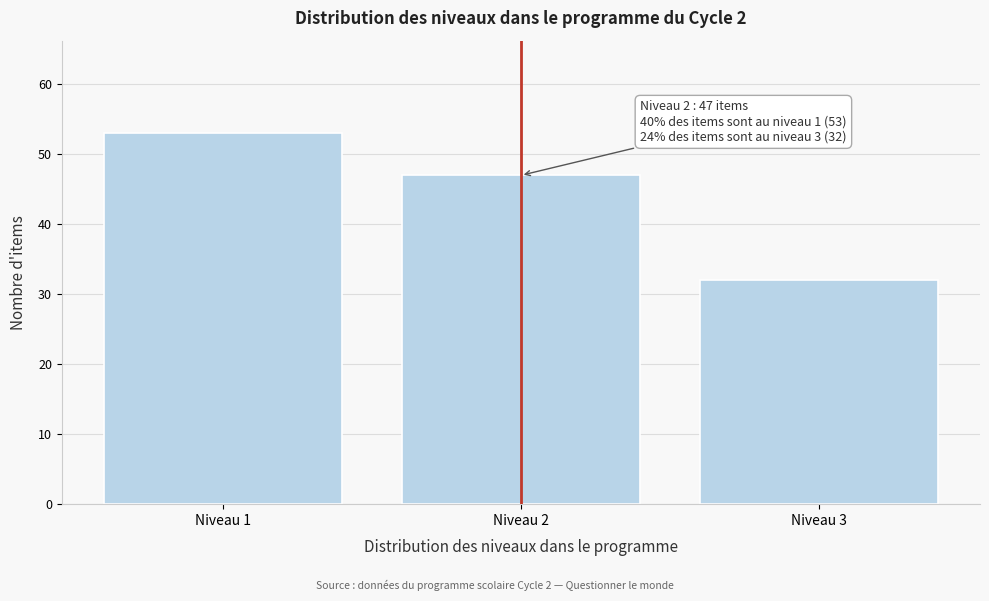

Reading left to right, list all the values displayed in this chart.

Niveau 1=53	Niveau 2=47	Niveau 3=32